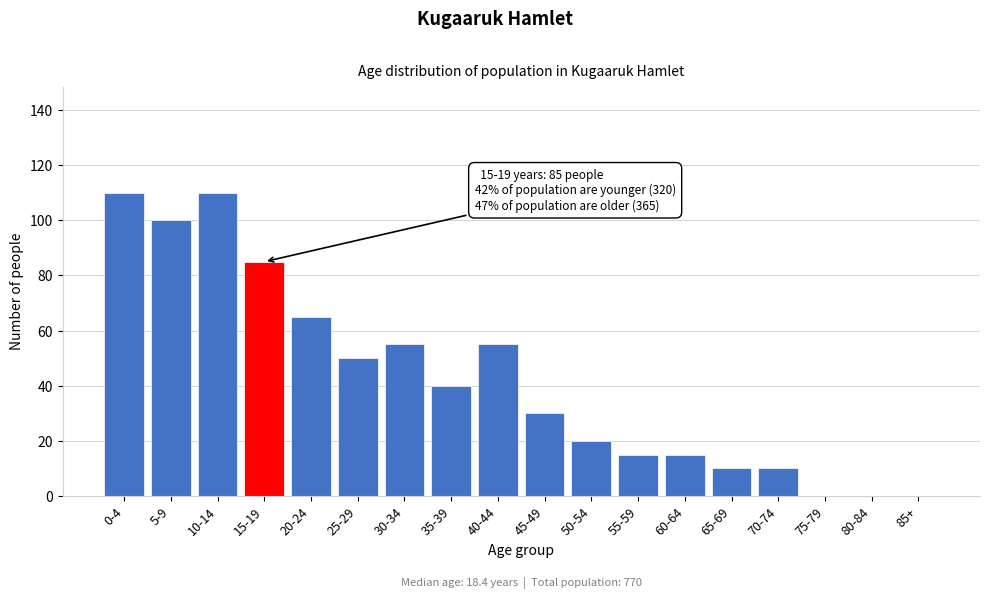

Reading left to right, list all the values displayed in this chart.

0-4=110	5-9=100	10-14=110	15-19=85	20-24=65	25-29=50	30-34=55	35-39=40	40-44=55	45-49=30	50-54=20	55-59=15	60-64=15	65-69=10	70-74=10	75-79=0	80-84=0	85+=0